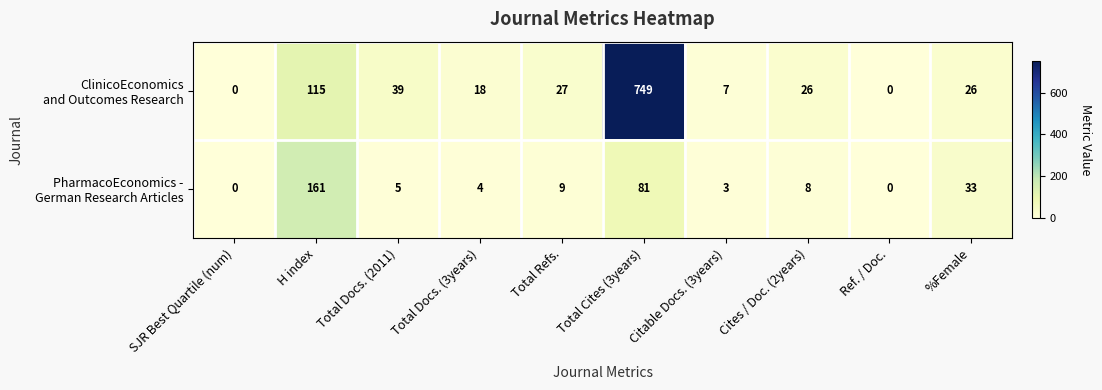

What is the total value across all series at Total Refs.?

36